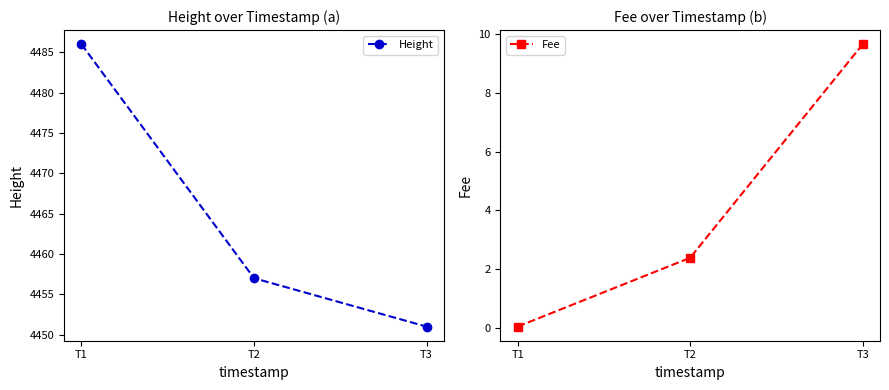

How many values in the Height series exceed 4457?

1